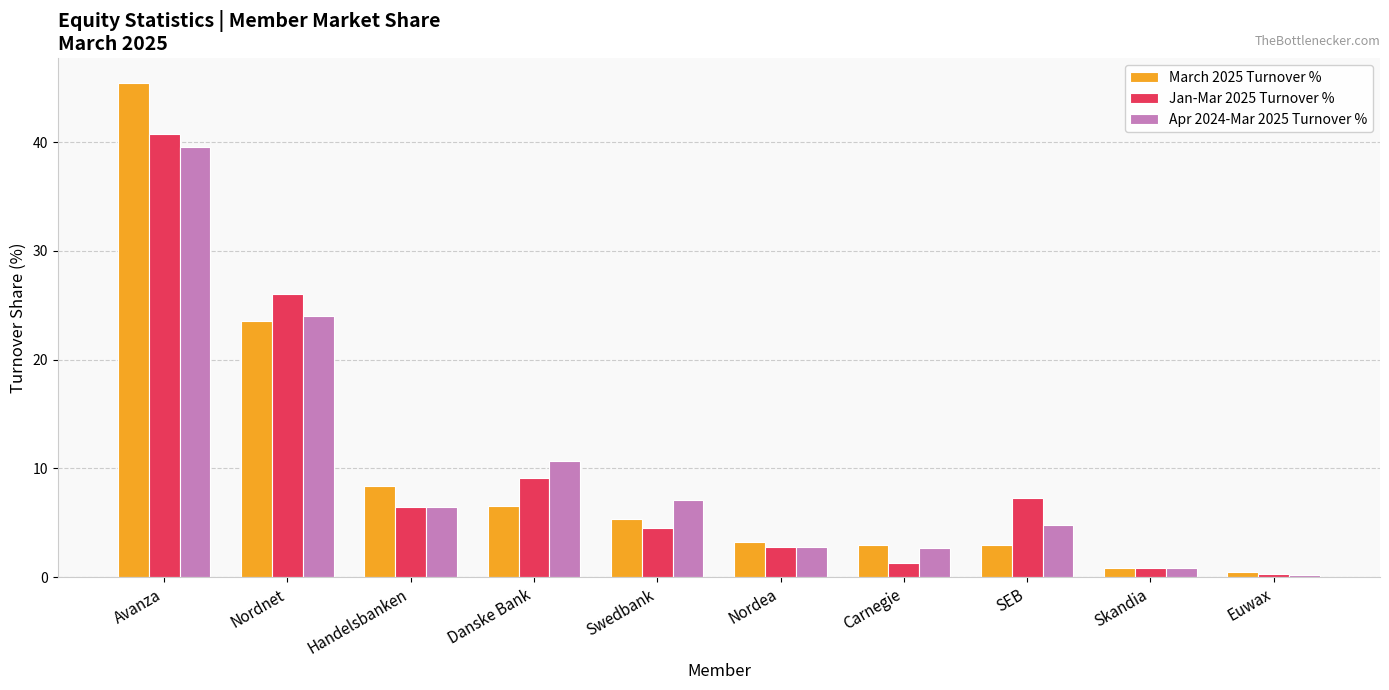

What is the maximum value shown in the chart?

45.4